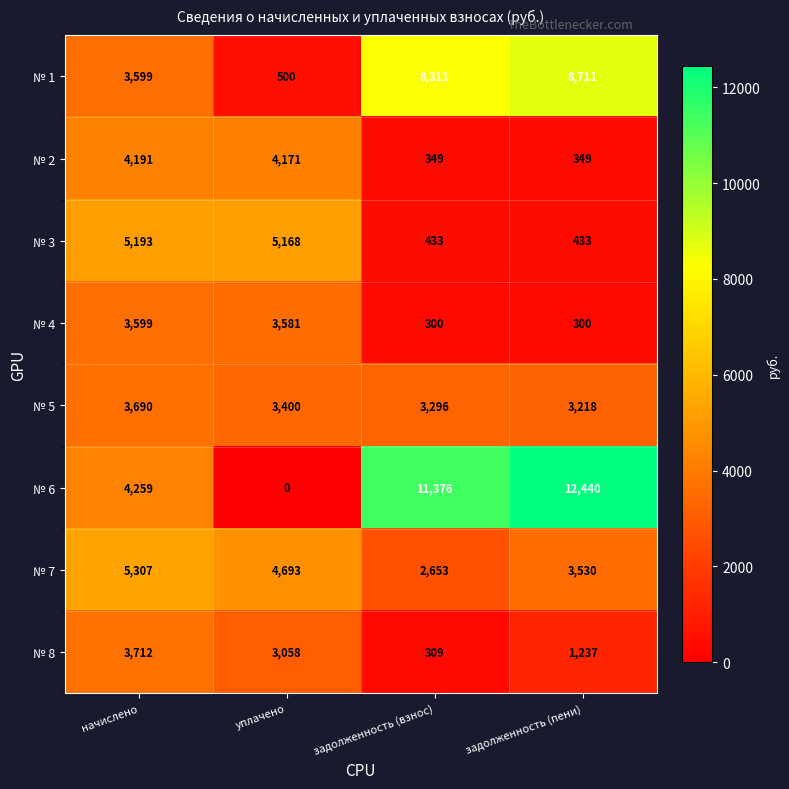

What is the spread (max minus min) of values at задолженность (пени)?

12140